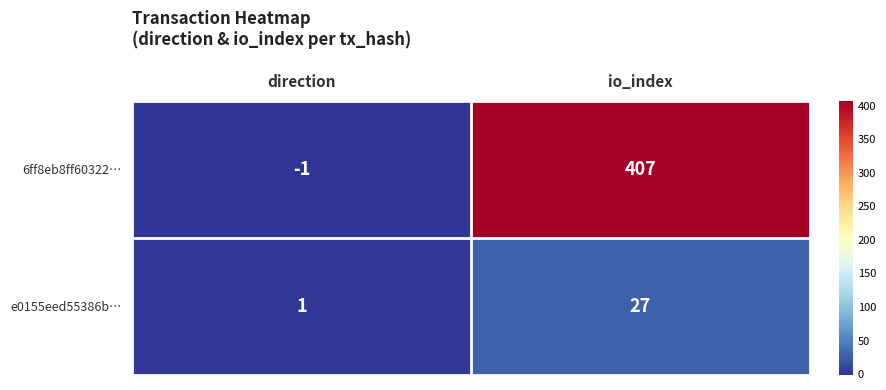

Which series has the widest spread of values?

6ff8eb8ff60322…